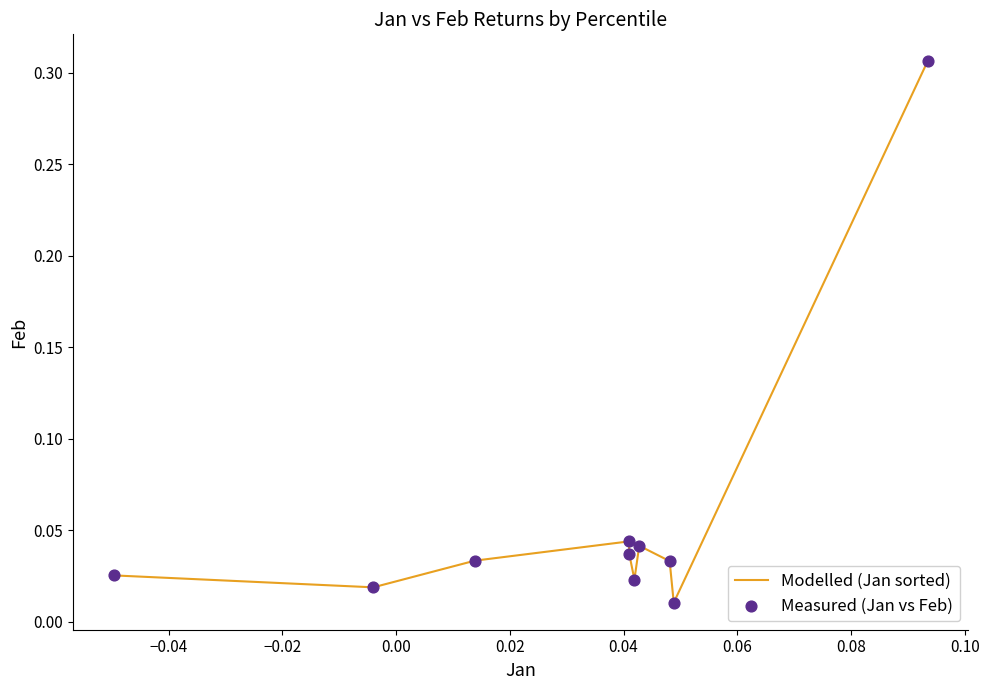

How many lines are shown in the chart?

1